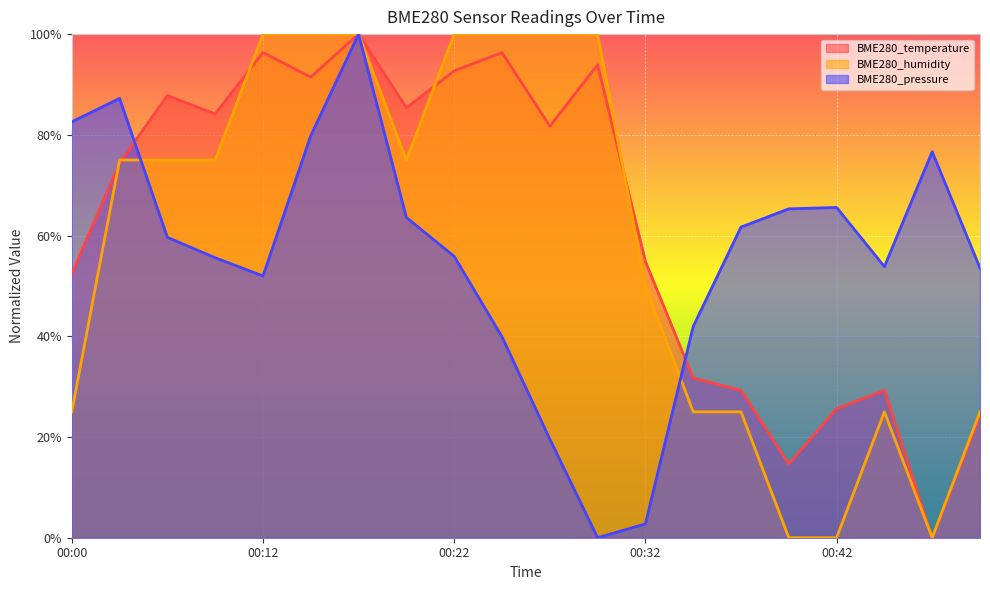

Does the chart display data point markers on the line(s)?

No